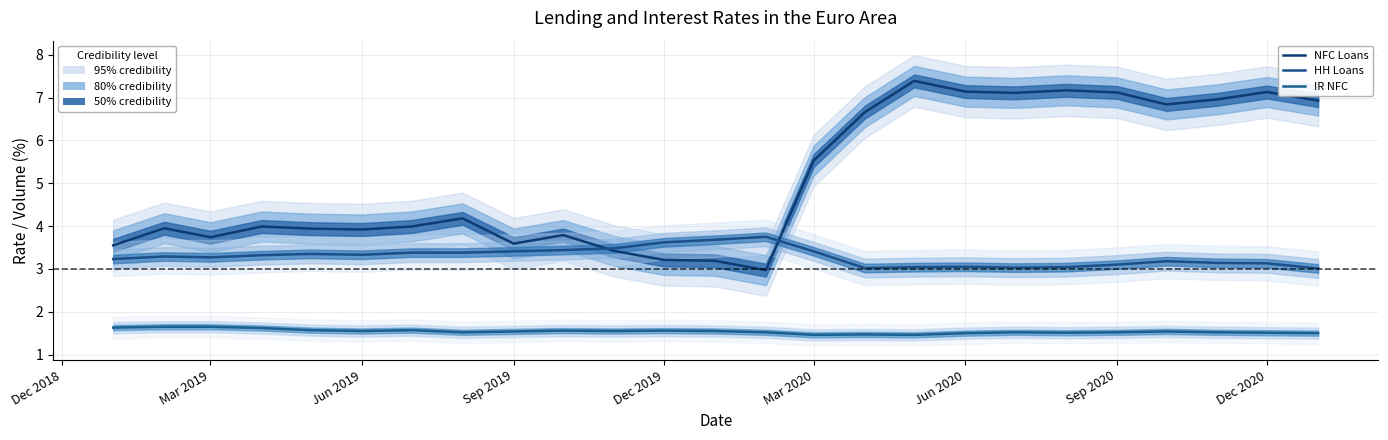

Reading left to right, extract all data points from this chart.

Loans to non-financial corporations: 3.5	4.0	3.7	4.0	3.9	3.9	4.0	4.2	3.6	3.8	3.4	3.2	3.2	3.0	5.5	6.7	7.4	7.1	7.1	7.2	7.1	6.8	7.0	7.1	6.9
Loans to households: 3.2	3.3	3.3	3.3	3.4	3.3	3.4	3.4	3.4	3.4	3.5	3.6	3.7	3.8	3.4	3.0	3.0	3.0	3.0	3.0	3.1	3.2	3.1	3.1	3.0
Interest rates non-financial corp: 1.6	1.6	1.6	1.6	1.6	1.6	1.6	1.5	1.5	1.6	1.6	1.6	1.6	1.5	1.5	1.5	1.5	1.5	1.5	1.5	1.5	1.5	1.5	1.5	1.5